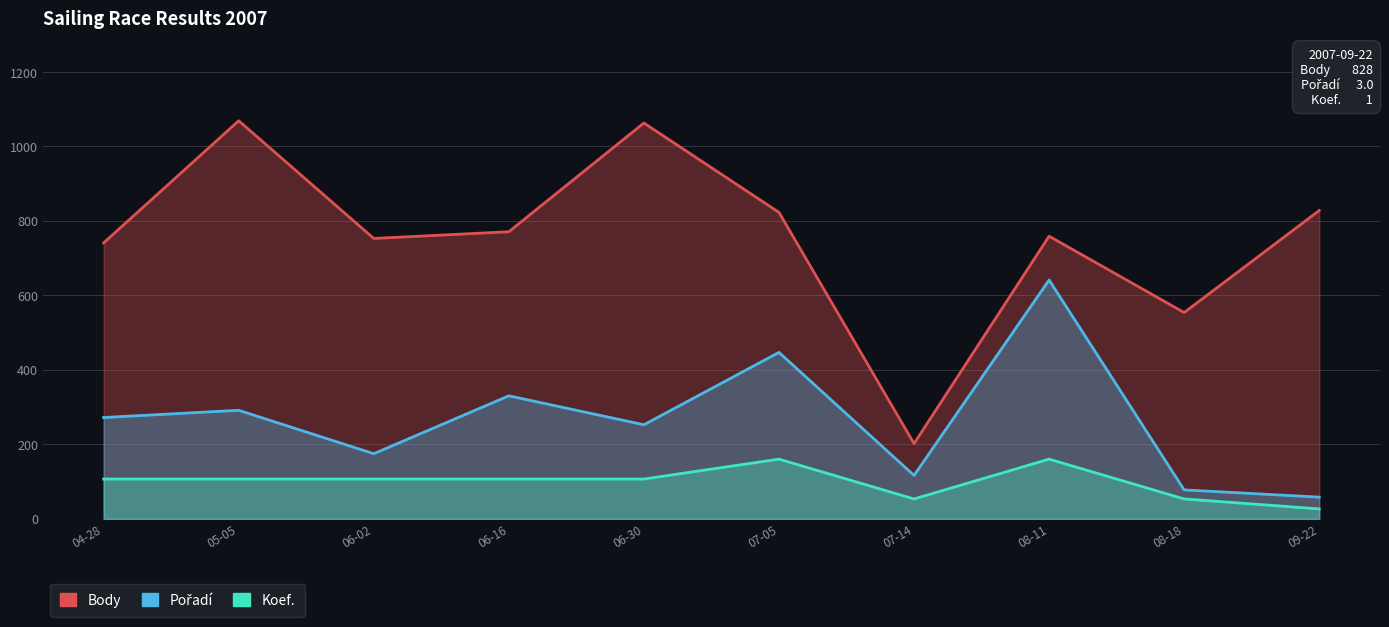

Reading left to right, transcribe all the data shown in this chart.

Body: 741.0	1069.0	753.0	771.0	1063.0	823.0	202.0	759.0	554.0	828.0
Pořadí: 272.1	291.5	174.9	330.4	252.7	447.0	116.6	641.4	77.7	58.3
Koef.: 106.9	106.9	106.9	106.9	106.9	160.3	53.4	160.3	53.4	26.7